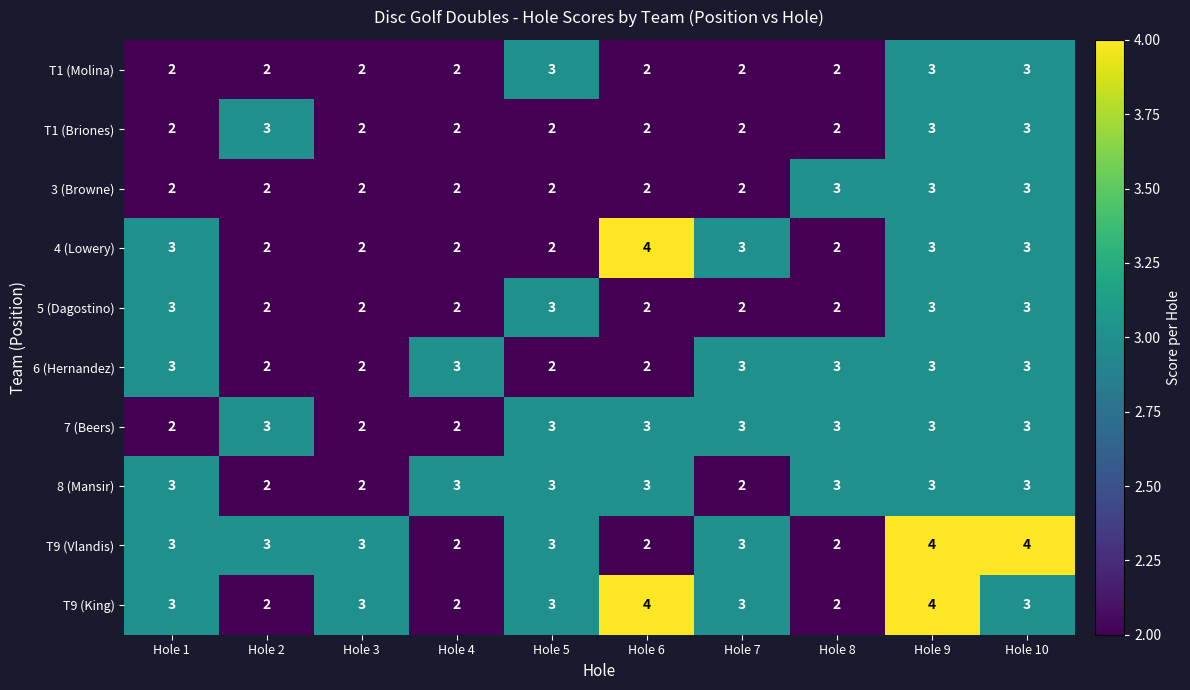

What is the total value across all series at Hole 6?

26